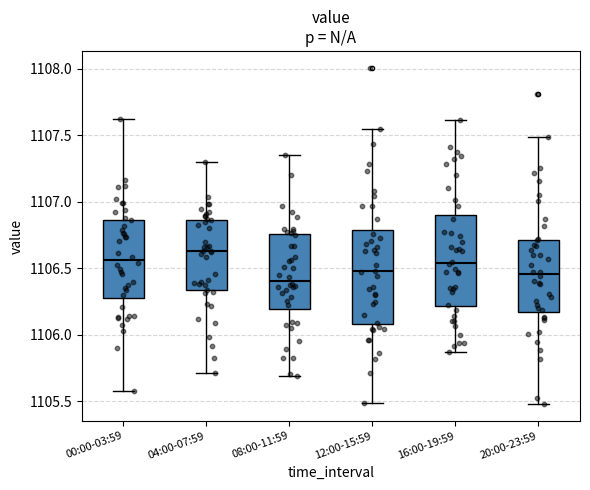

Reading left to right, read every box against the y-axis: the position of its median line, the range the box covers, and the ends of its whiskers. The values are not printed on the chart, so give them approximately, as read against the axis.

00:00-03:59: median 1106.55, box 1106.25 to 1106.85, whiskers 1105.55 to 1107.60
04:00-07:59: median 1106.65, box 1106.35 to 1106.85, whiskers 1105.70 to 1107.30
08:00-11:59: median 1106.40, box 1106.20 to 1106.75, whiskers 1105.70 to 1107.35
12:00-15:59: median 1106.50, box 1106.10 to 1106.80, whiskers 1105.50 to 1107.55
16:00-19:59: median 1106.55, box 1106.20 to 1106.90, whiskers 1105.85 to 1107.60
20:00-23:59: median 1106.45, box 1106.15 to 1106.70, whiskers 1105.50 to 1107.50